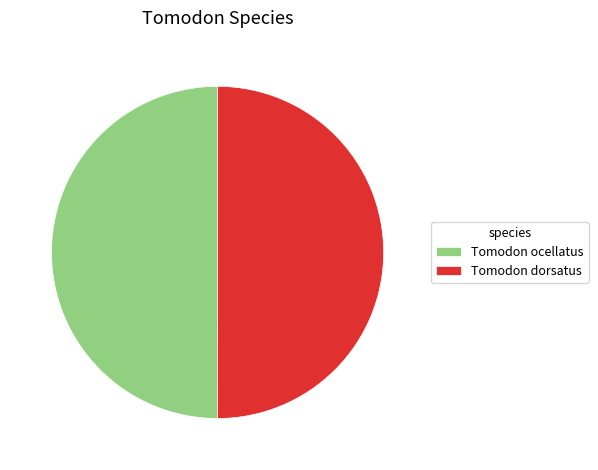

What is the ratio of the value at Tomodon dorsatus to the value at Tomodon ocellatus?

1.0